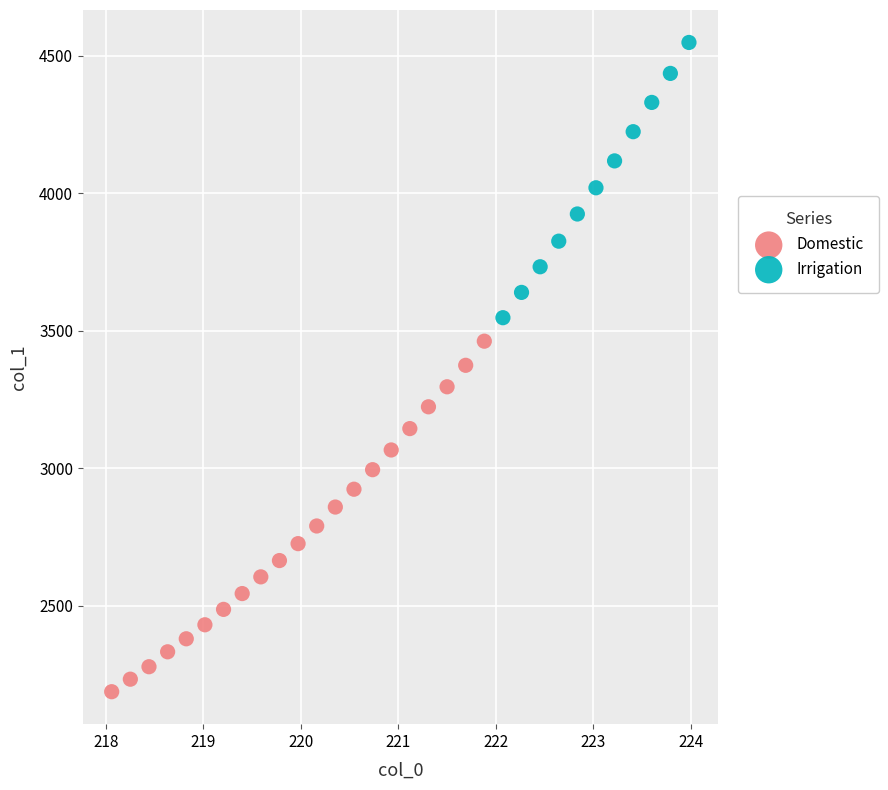

What are all the series names shown in the legend?

Domestic, Irrigation